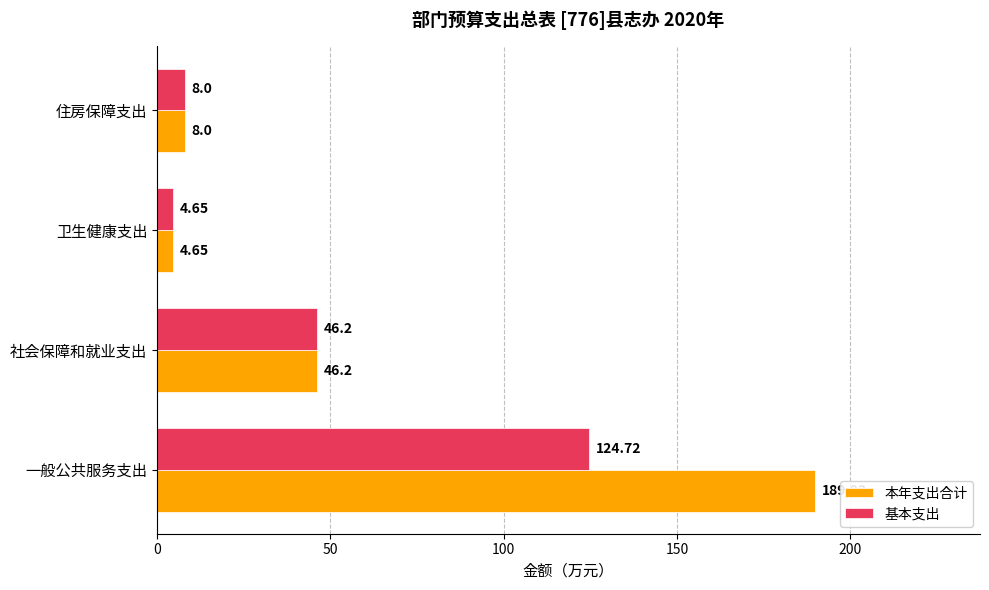

Which series has the widest spread of values?

本年支出合计